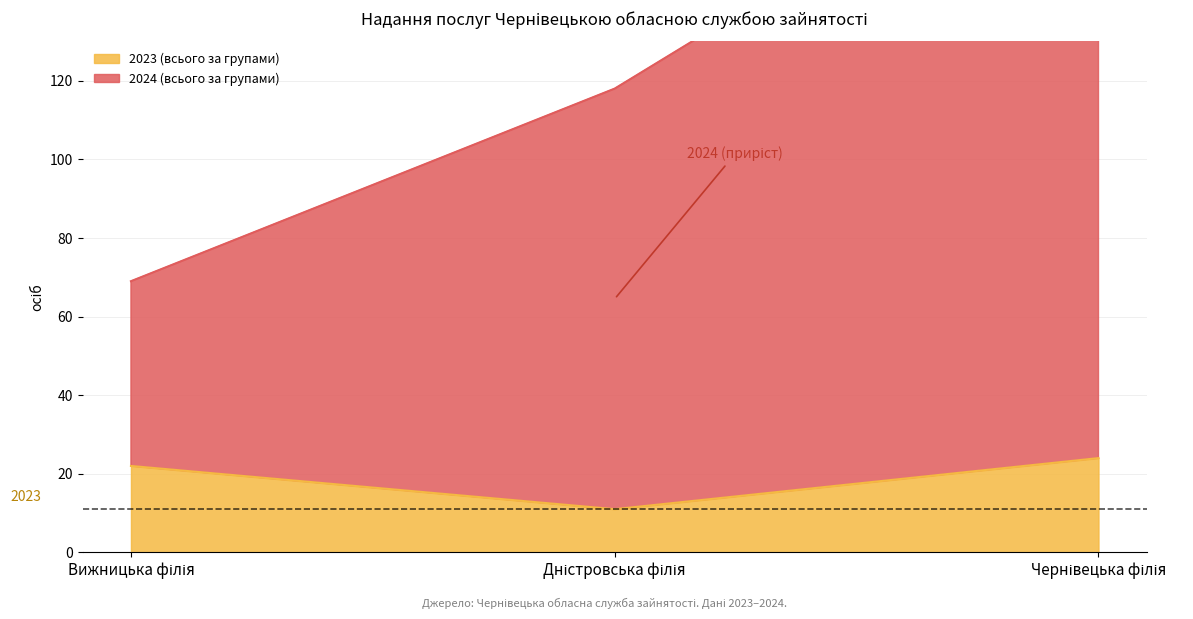

What is the maximum value for 2023 (всього за групами)?

24